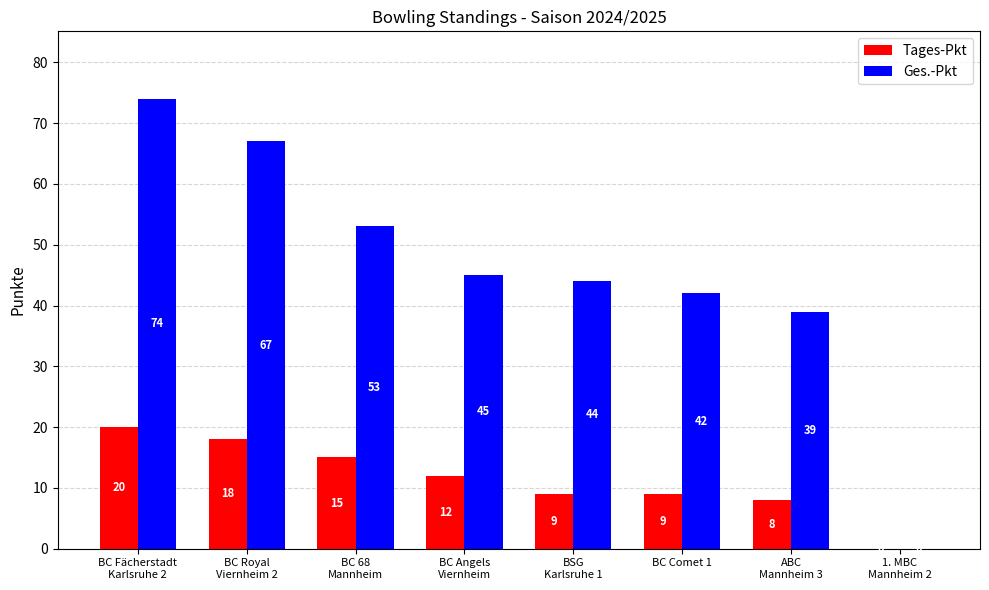

What is the sum of all Tages-Pkt values?

91